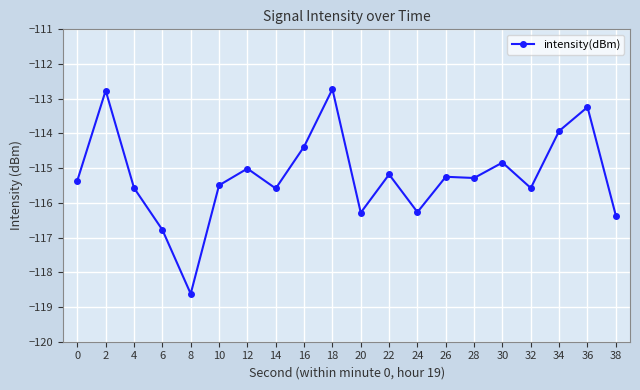

What is the difference between the maximum and minimum values?

5.9